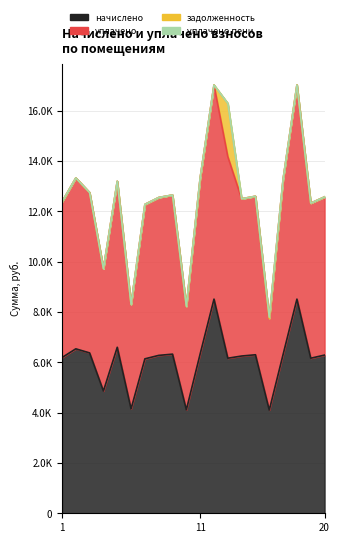

True or false: уплачено and начислено intersect in this chart.

False